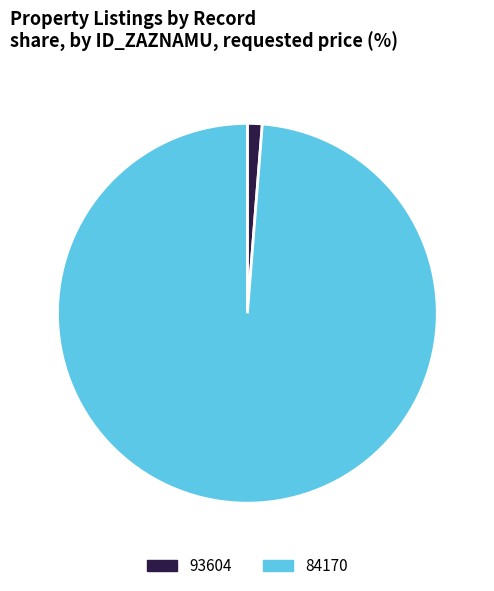

Do 84170 and 93604 together represent more than half of the pie?

Yes